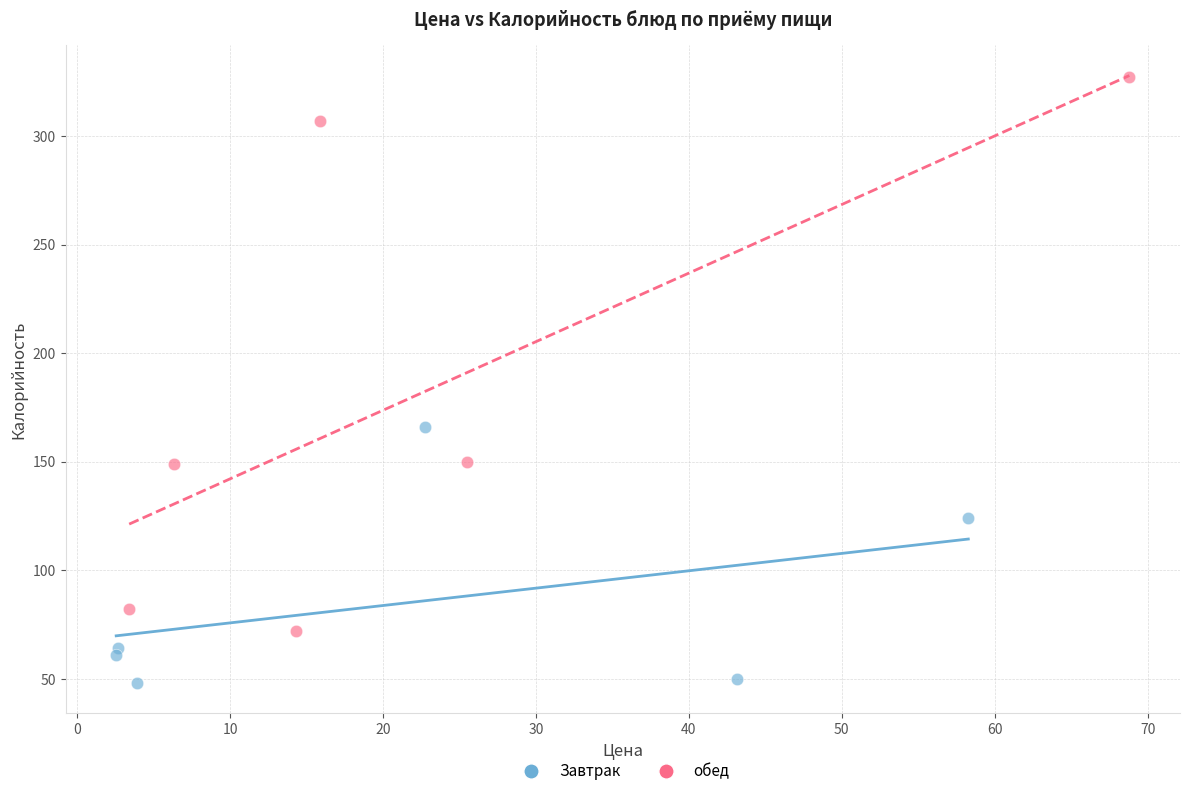

What are all the series names shown in the legend?

Завтрак, обед